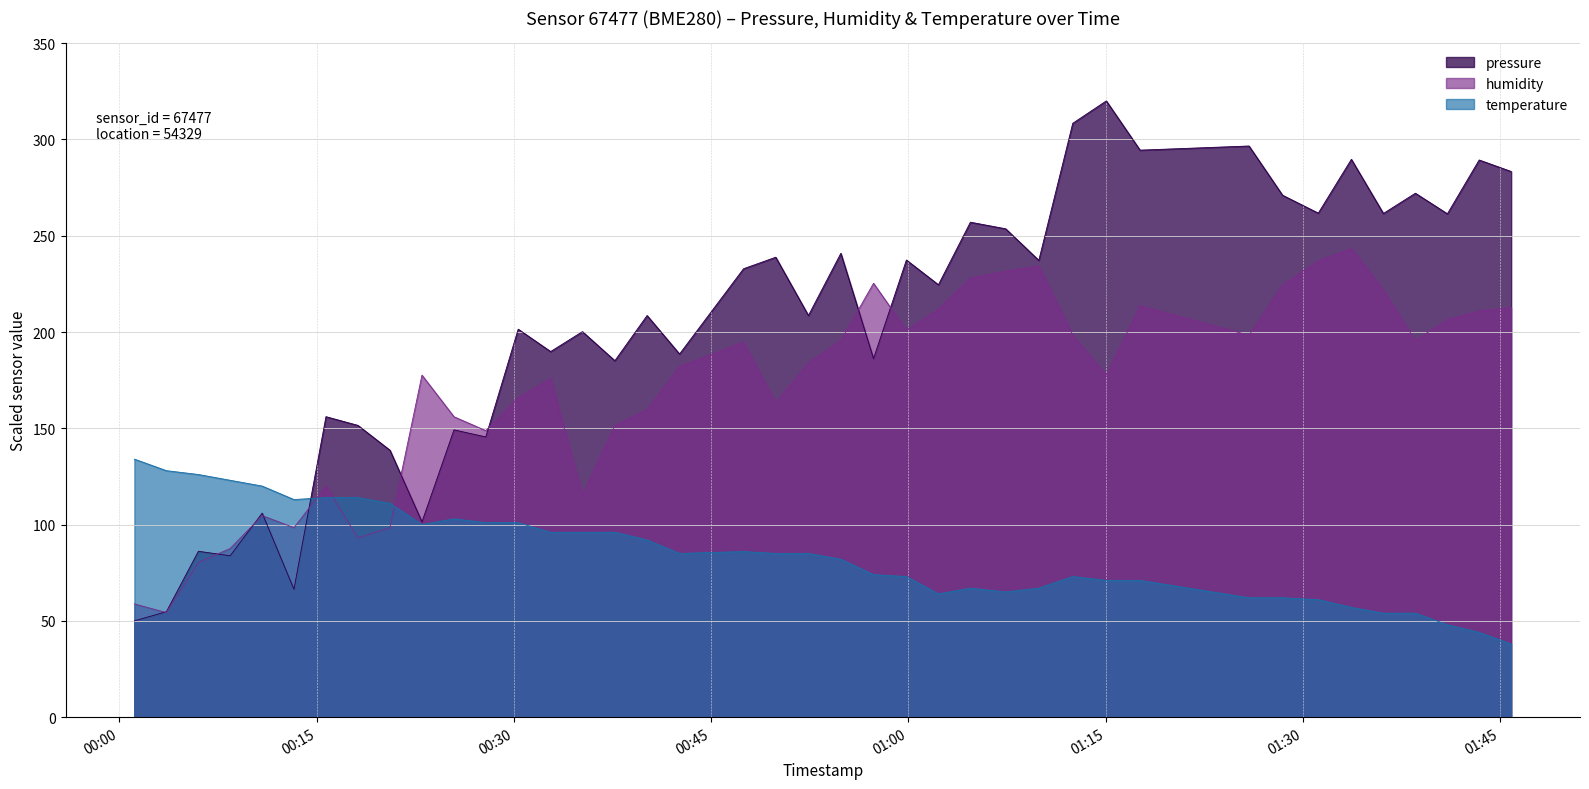

Does the chart have visible grid lines?

Yes